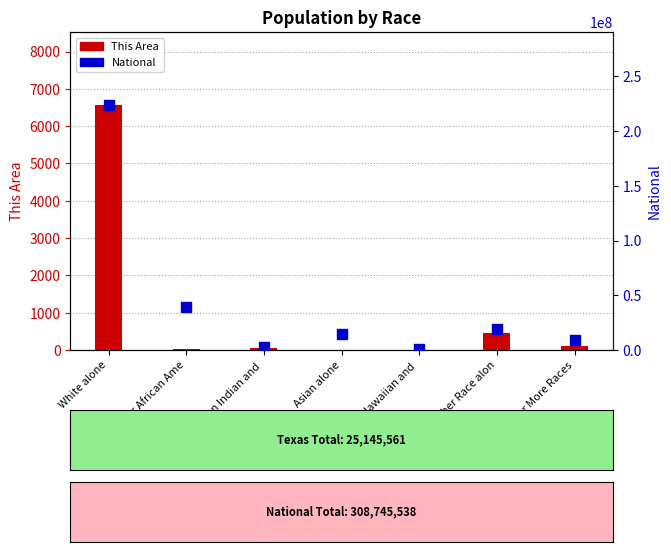

Which series contains the highest Y value?

National